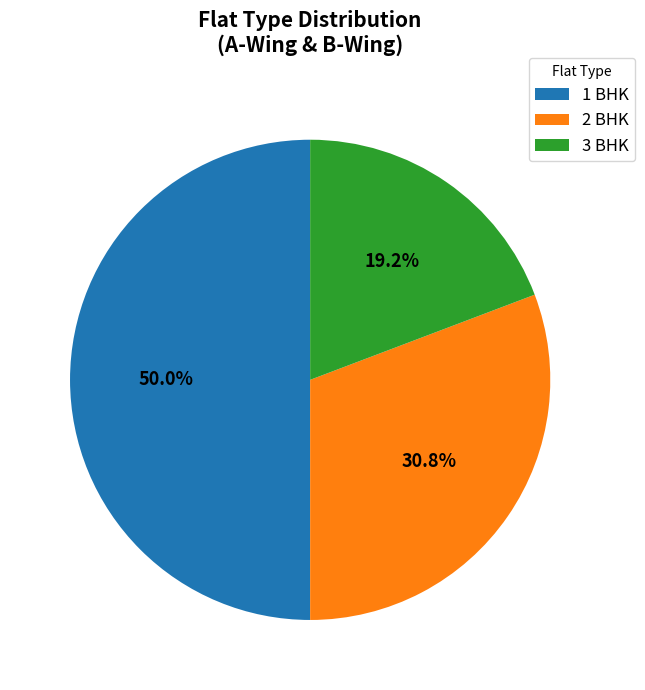

Combined, do 3 BHK and 1 BHK account for over 50%?

Yes